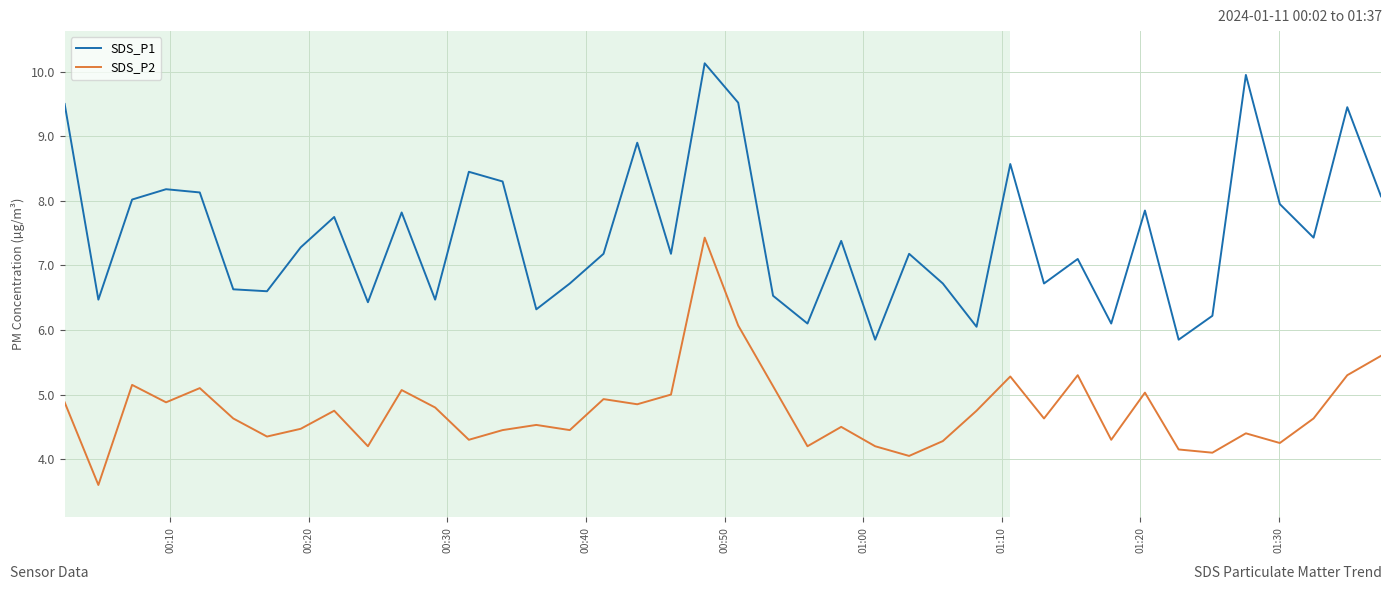

Which series has the largest total across all categories?

SDS_P1